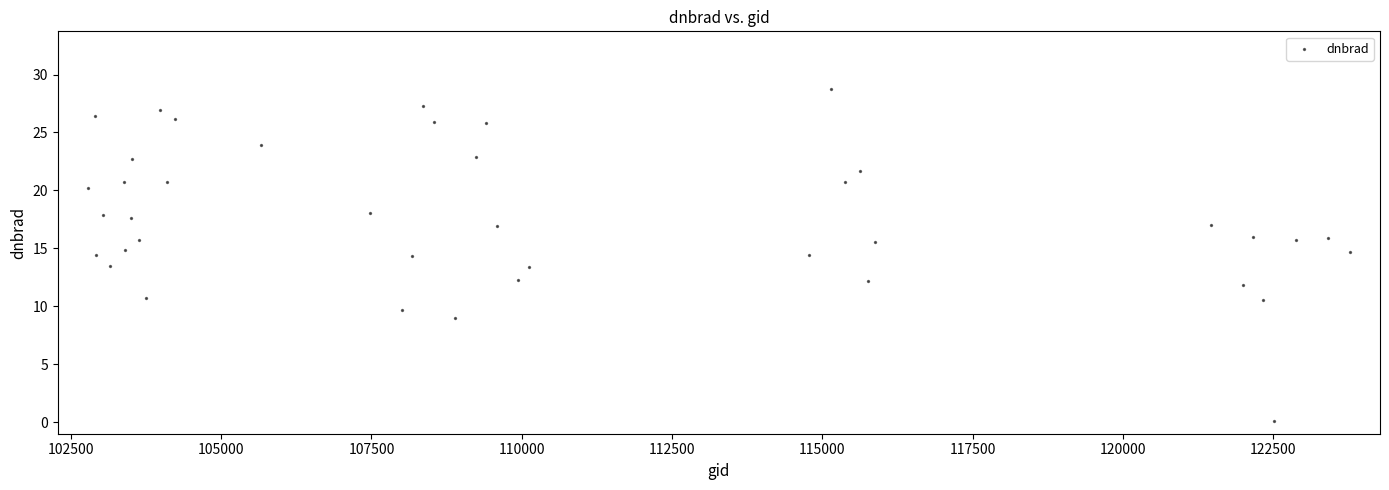

What is the range of Y values (max minus min)?

28.6